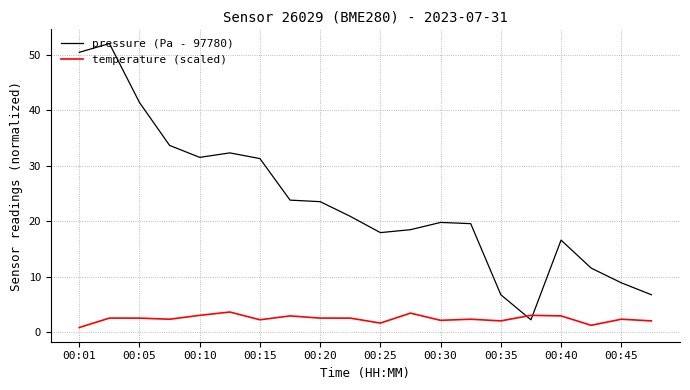

Does the chart display data point markers on the line(s)?

No